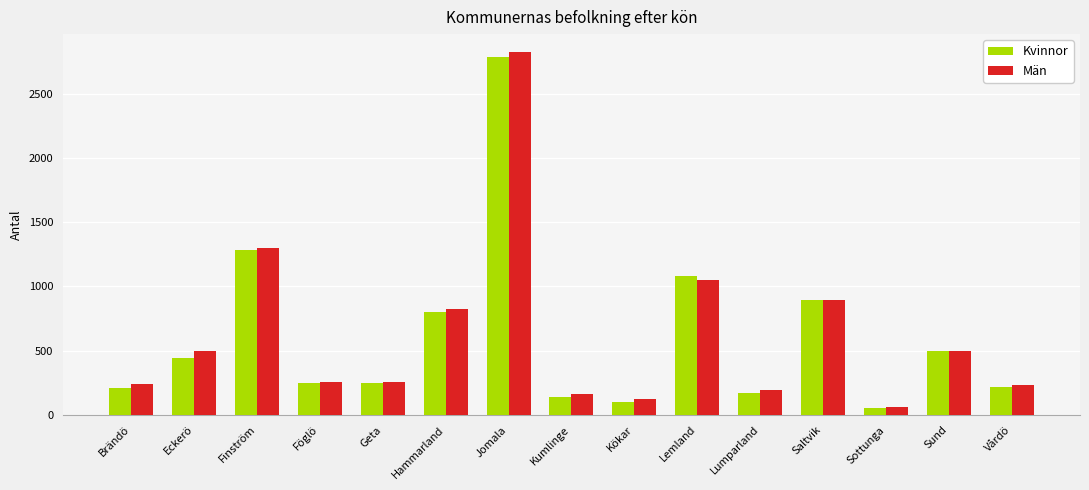

Where is Kvinnor nearest to the value 1418?

Finström